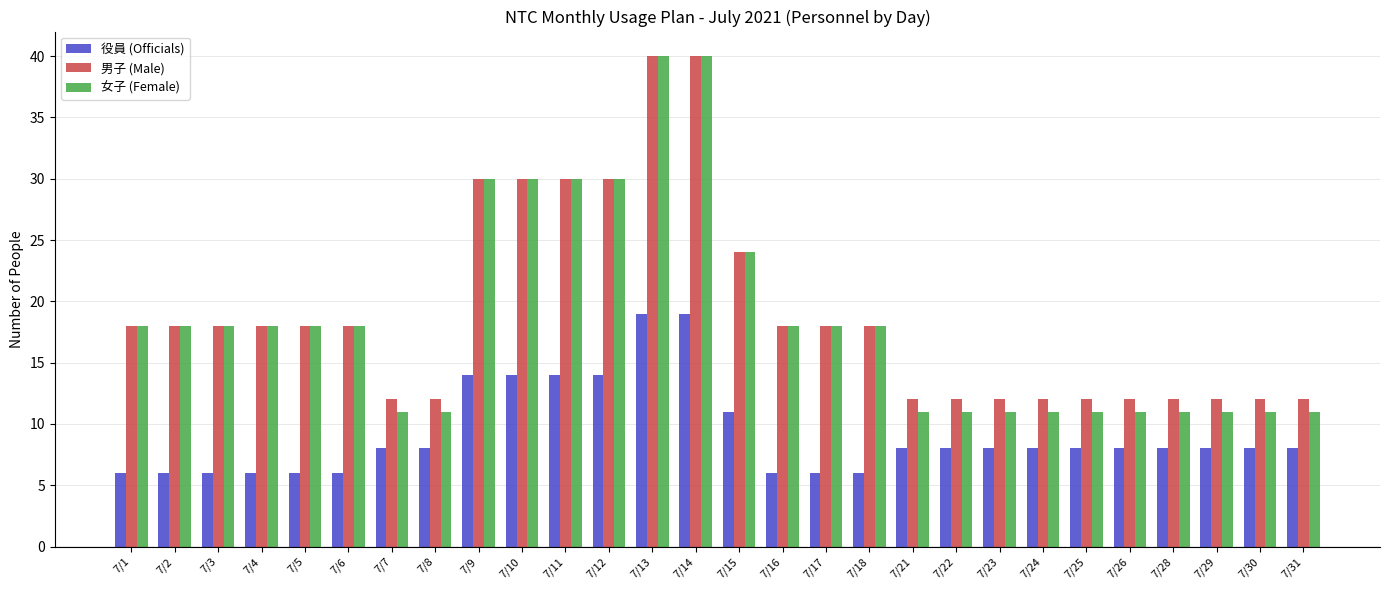

What is the greatest value displayed?

40